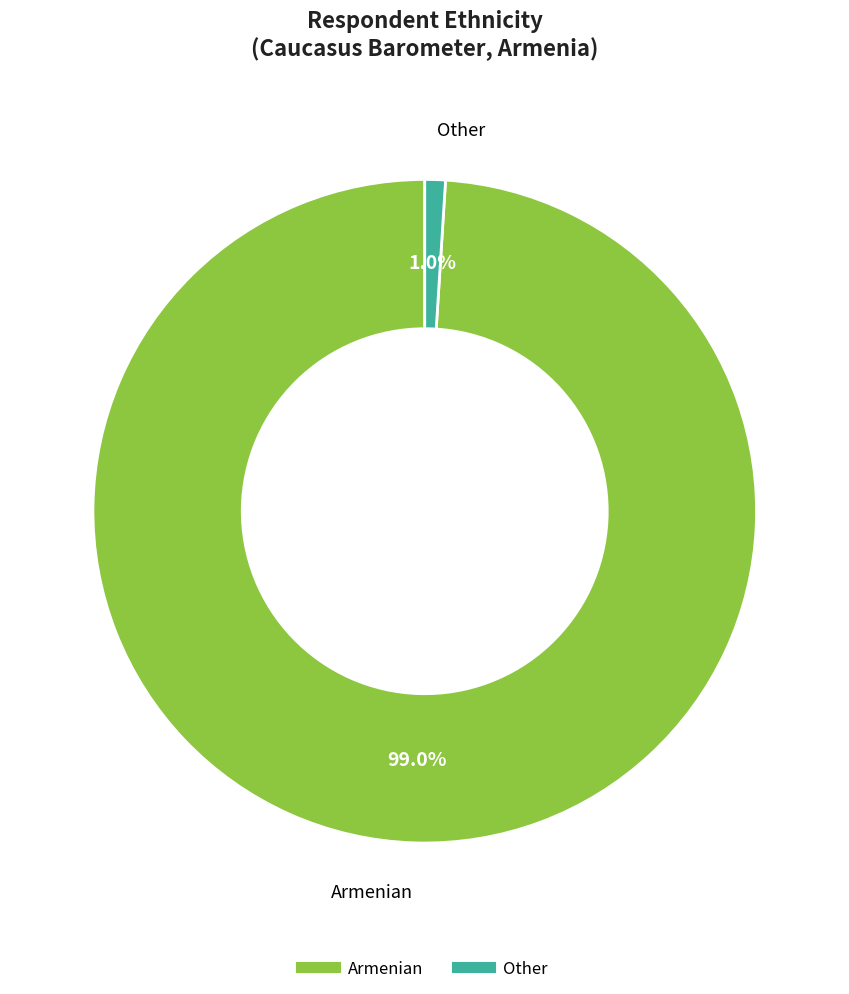

Does any single category account for the majority?

Yes